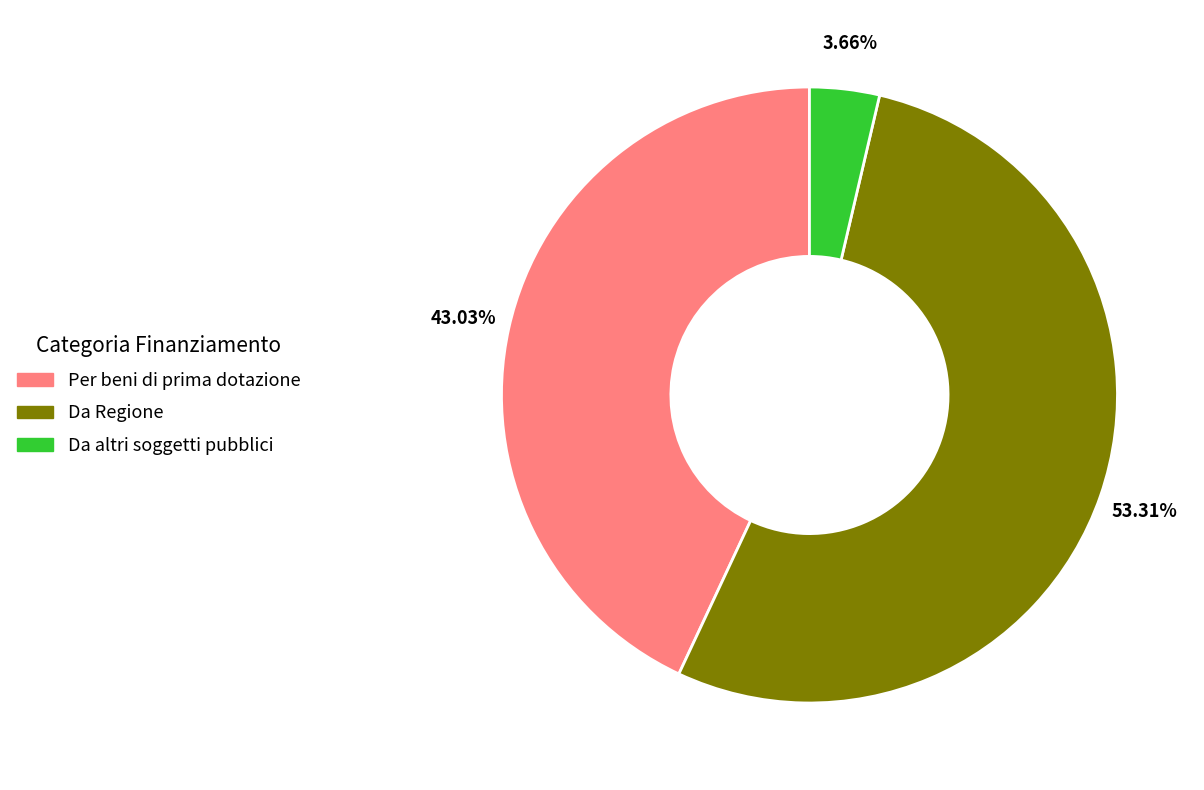

Is there any slice that represents more than half of the pie?

Yes